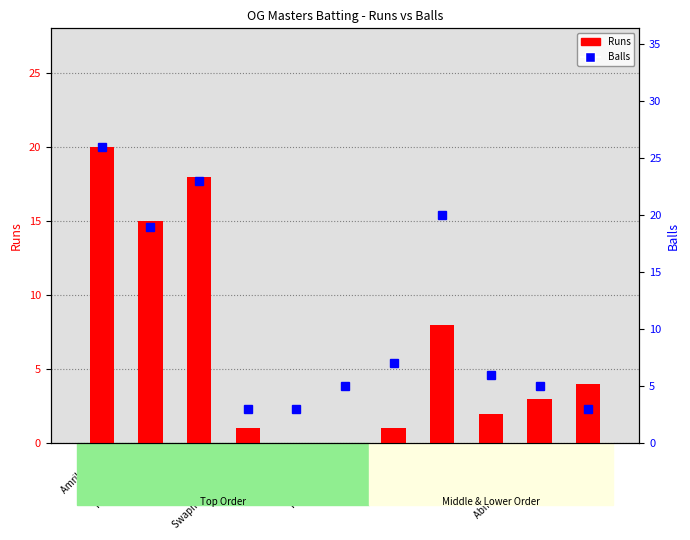

Which category has the lowest value across all series?

Ketan Phaye